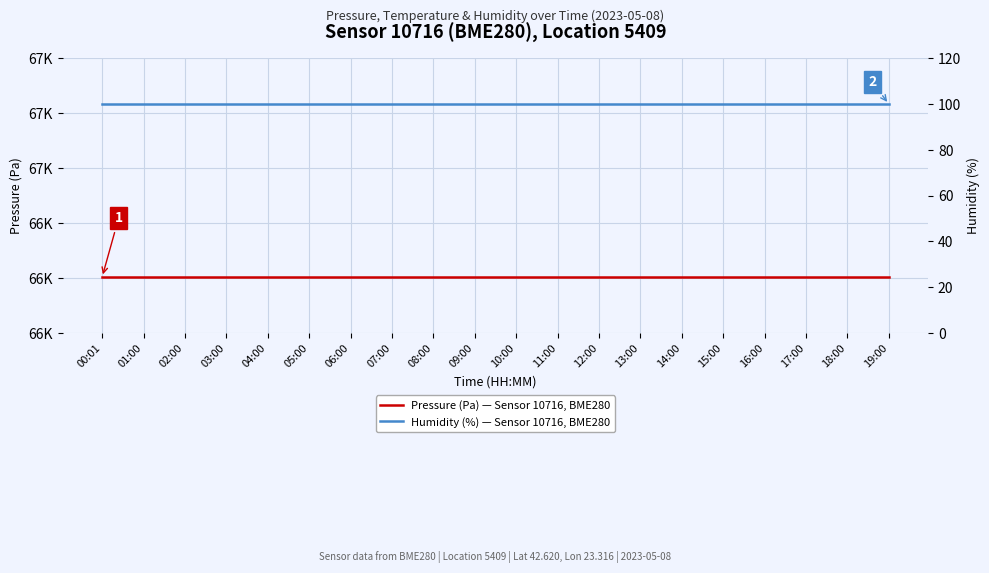

Is it true that Pressure (Pa) — Sensor 10716, BME280 equals 101931.3 at 12:00?

False